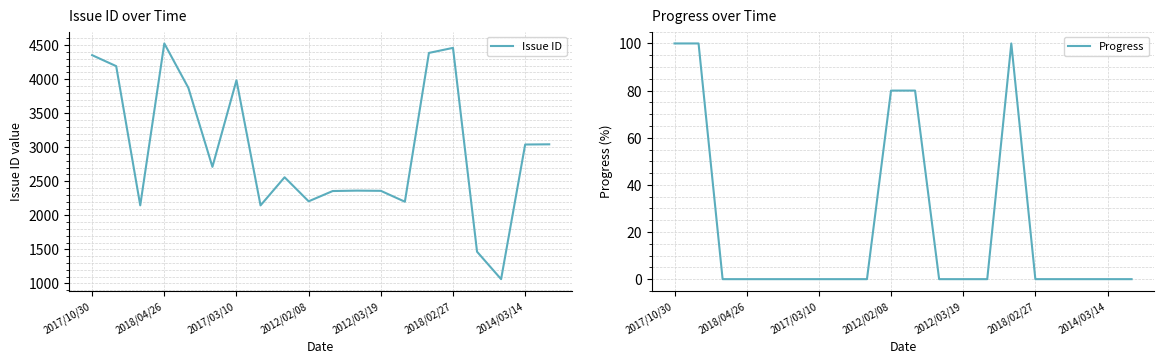

True or false: Progress has a value of 0 at 2018/04/26.

True